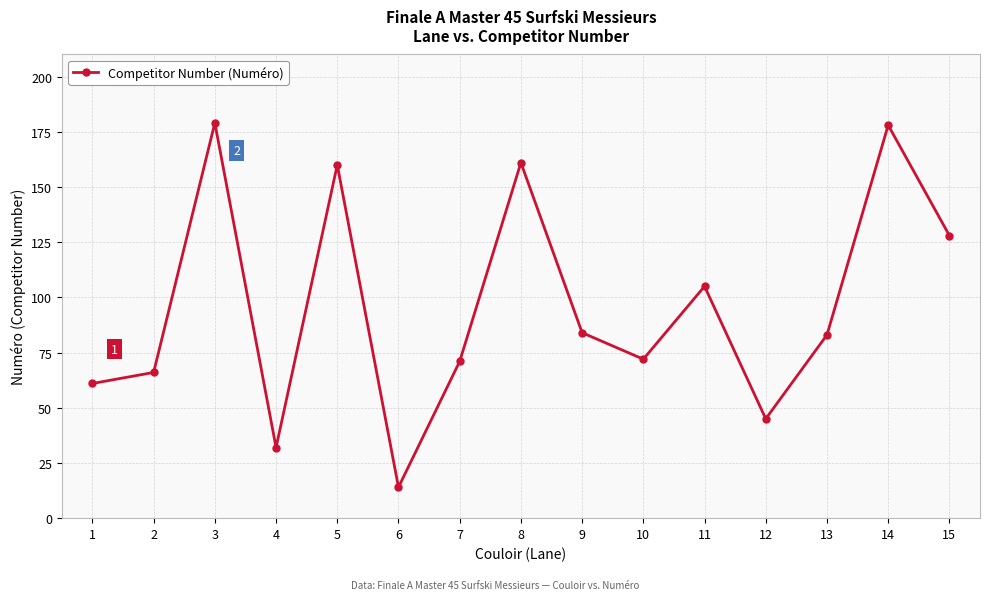

What is the sum of all values?

1439